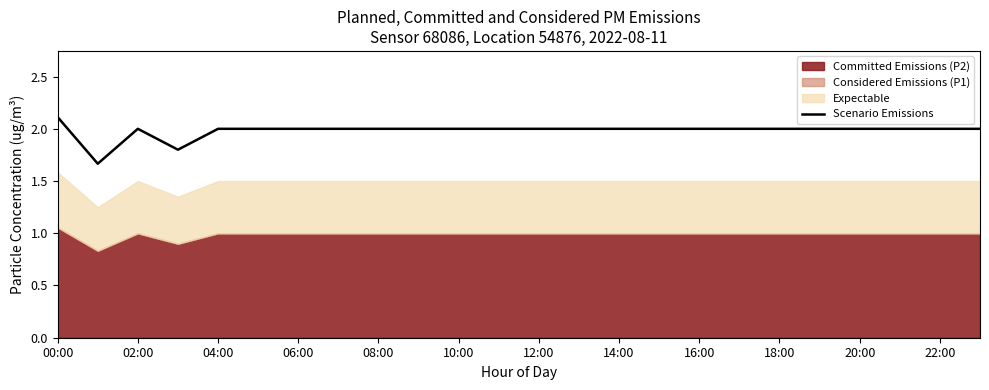

At which label does Scenario Emissions reach its peak?

00:00